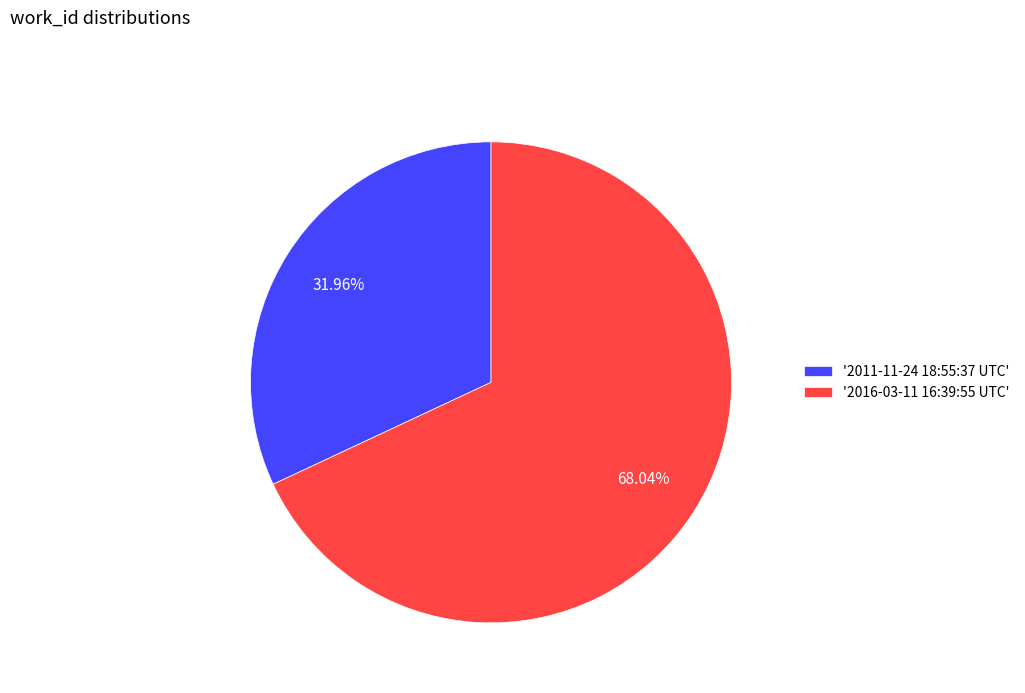

How many slices are in this pie chart?

2